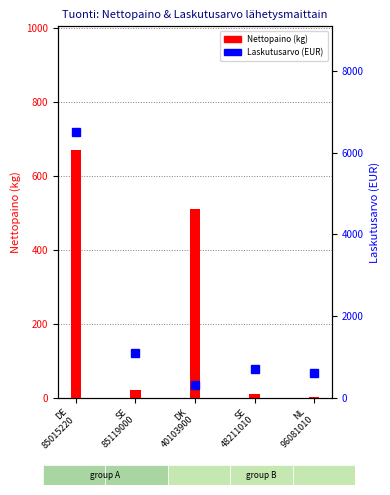

Which category has the highest value in the Laskutusarvo (EUR) series?

DE
85015220